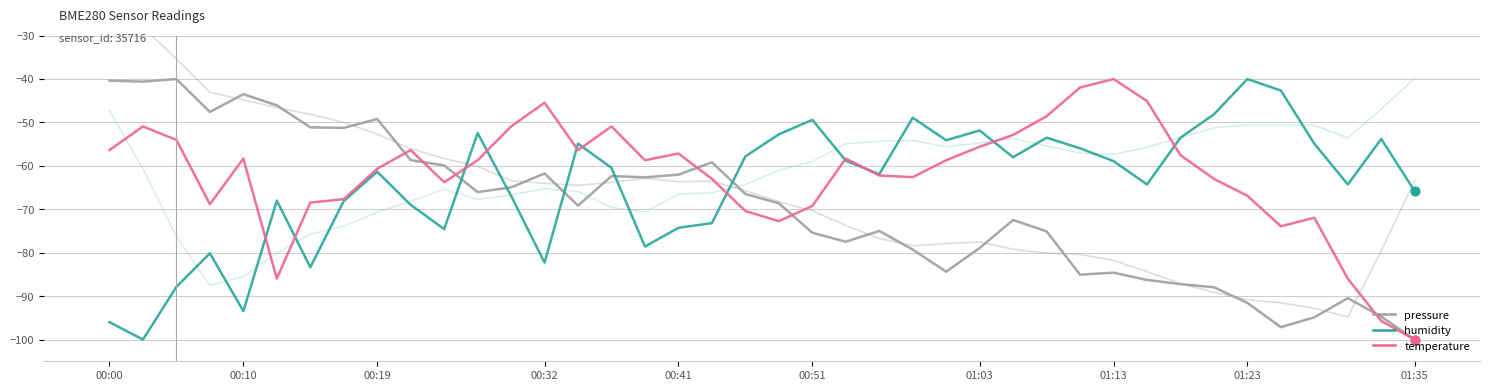

Which series has the largest total across all categories?

temperature